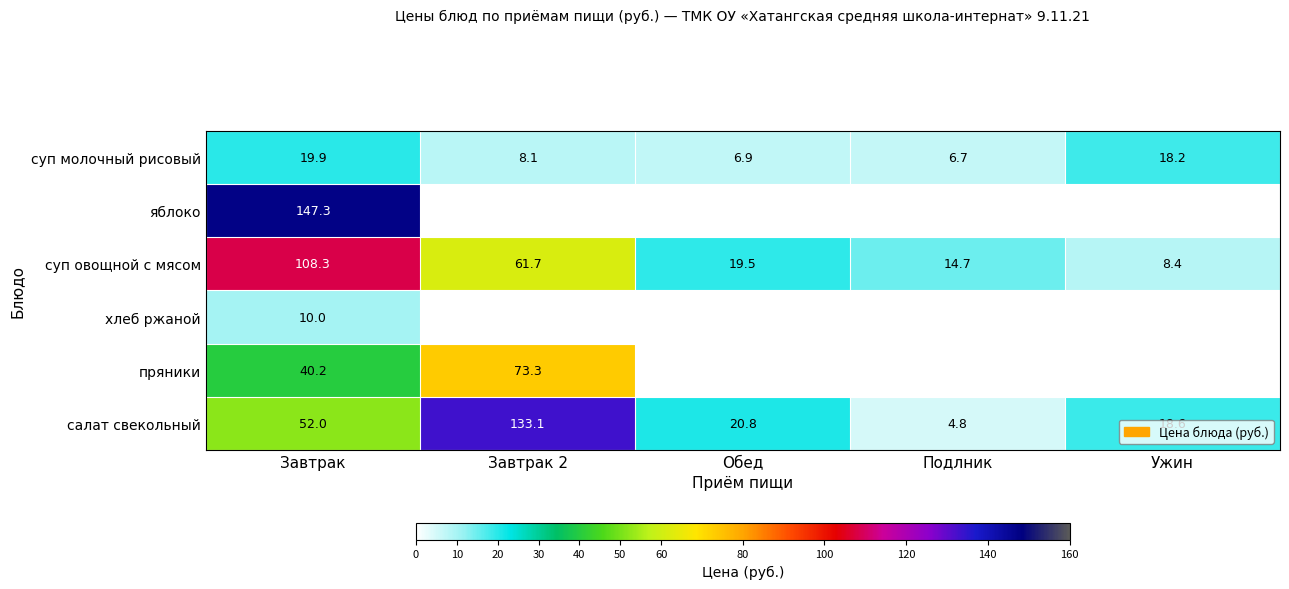

How many data points in суп молочный рисовый are less than 8?

2